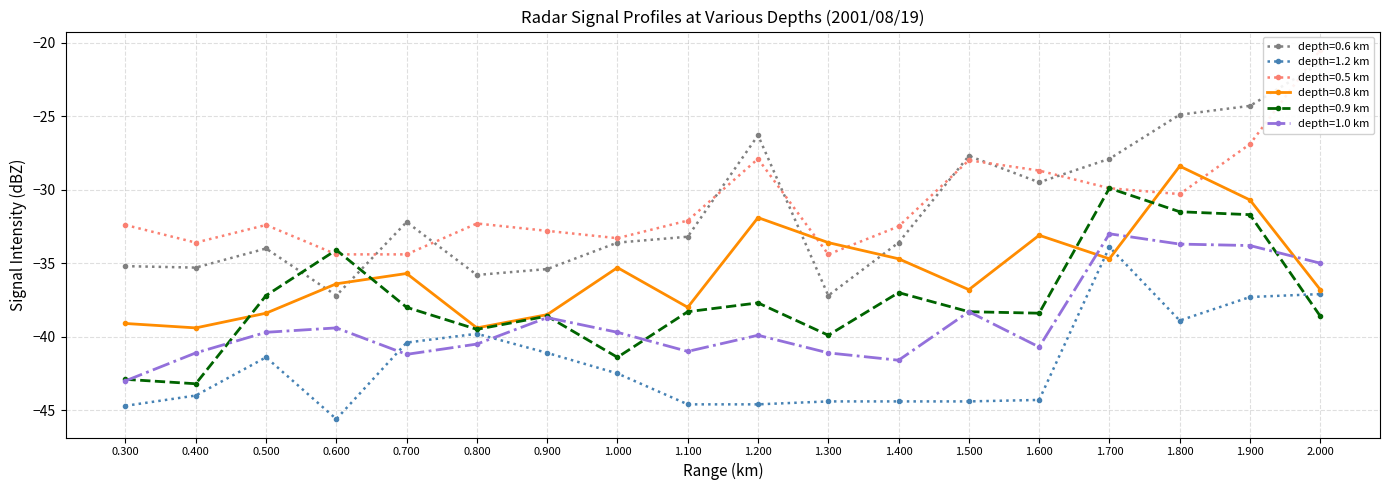

Which category has the highest value in the depth=1.2 km series?

1.700